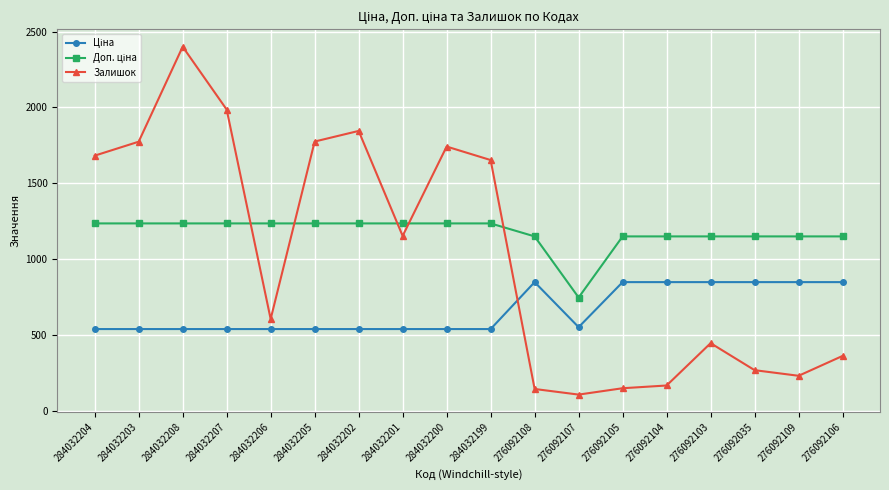

At how many categories does at least one series exceed 983?

17